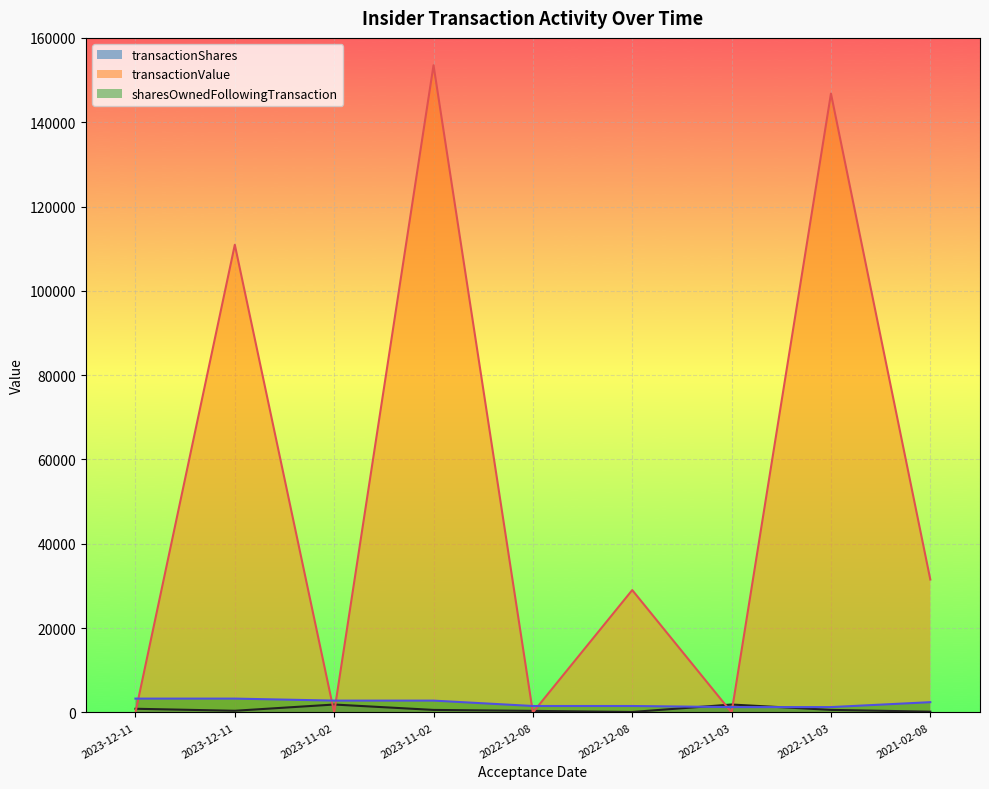

In transactionShares, how many points are lower than both neighbors (excluding endpoints)?

2